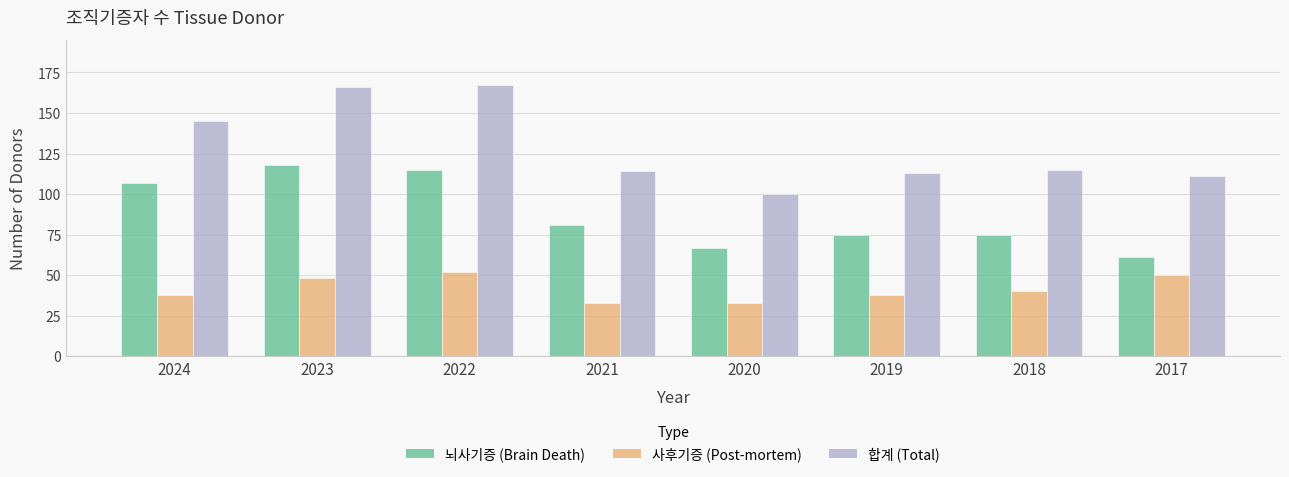

True or false: 사후기증 (Post-mortem) has a value of 9 at 2018.

False